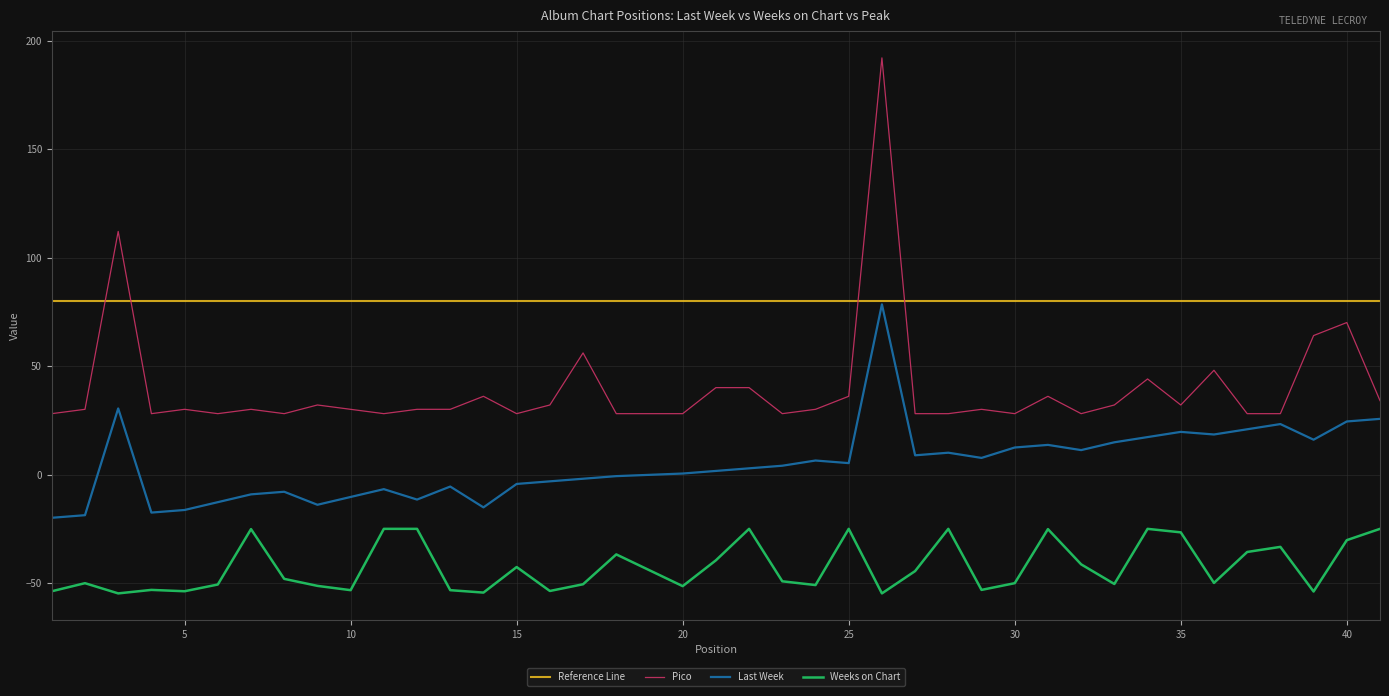

Which series has the widest spread of values?

Pico